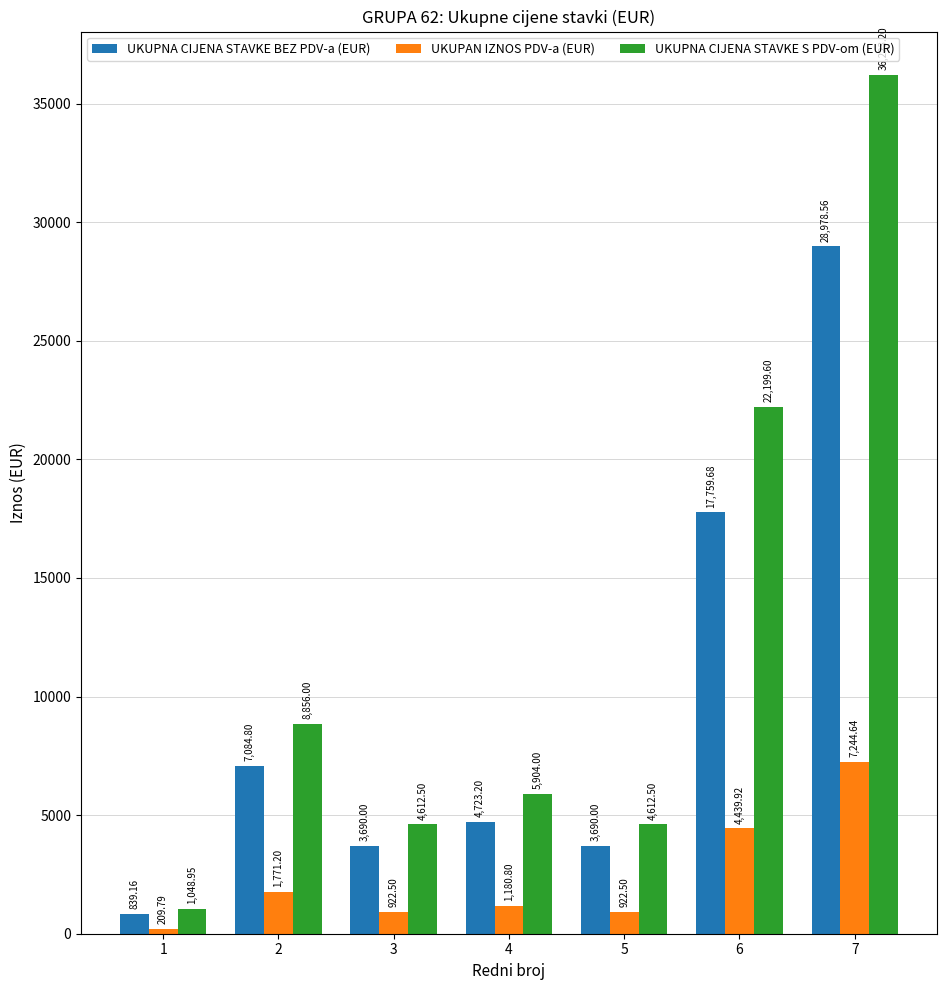

What is the difference between the second highest and minimum values in the UKUPNA CIJENA STAVKE BEZ PDV-a (EUR) series?

16920.5